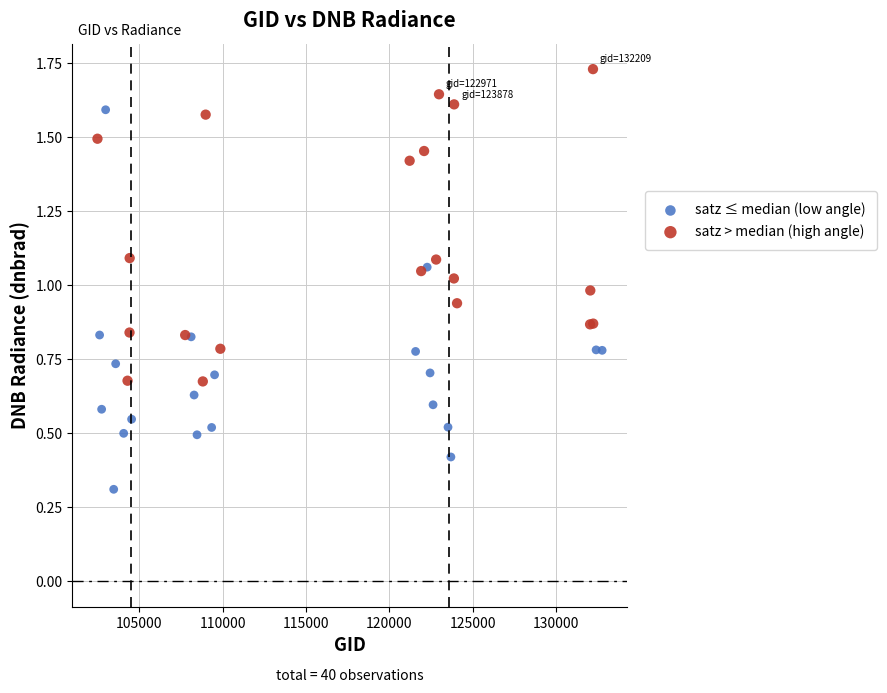

What are all the series names shown in the legend?

satz ≤ median (low angle), satz > median (high angle)